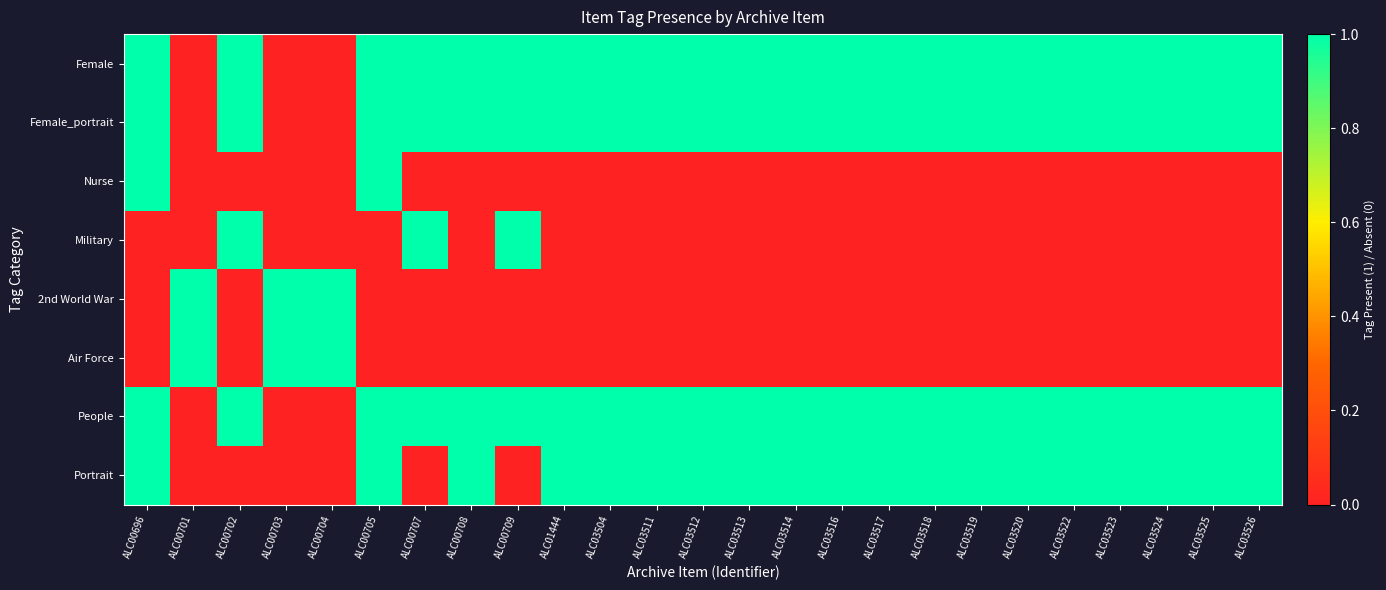

Which series has the largest total across all categories?

Female